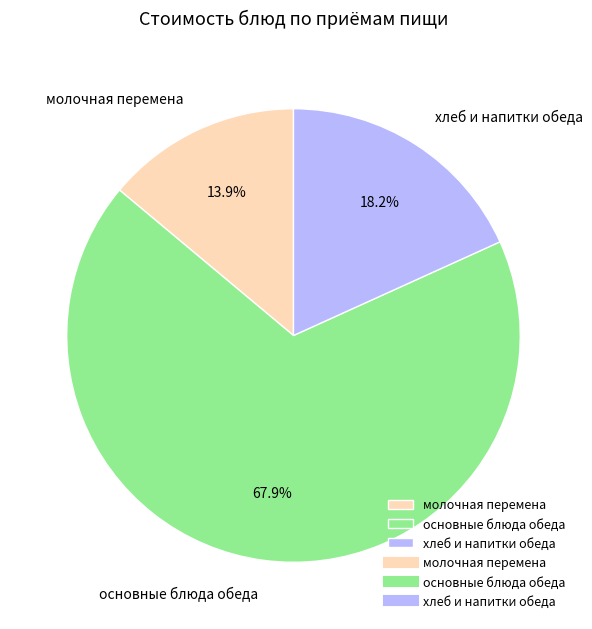

Rank the categories by value from highest to lowest.

основные блюда обеда, хлеб и напитки обеда, молочная перемена